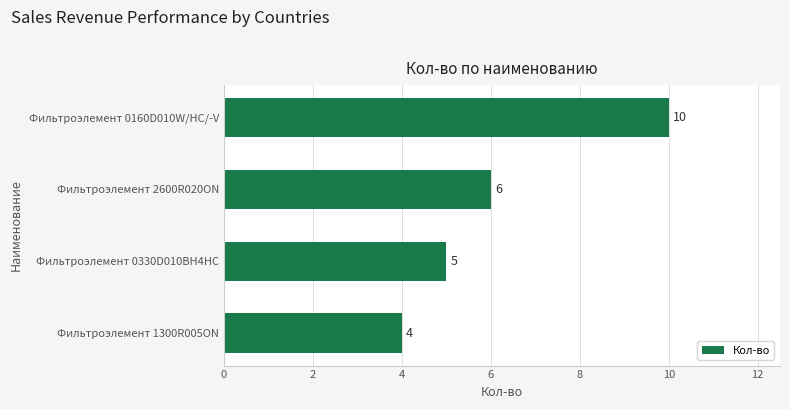

Reading top to bottom, list all the values displayed in this chart.

10	6	5	4